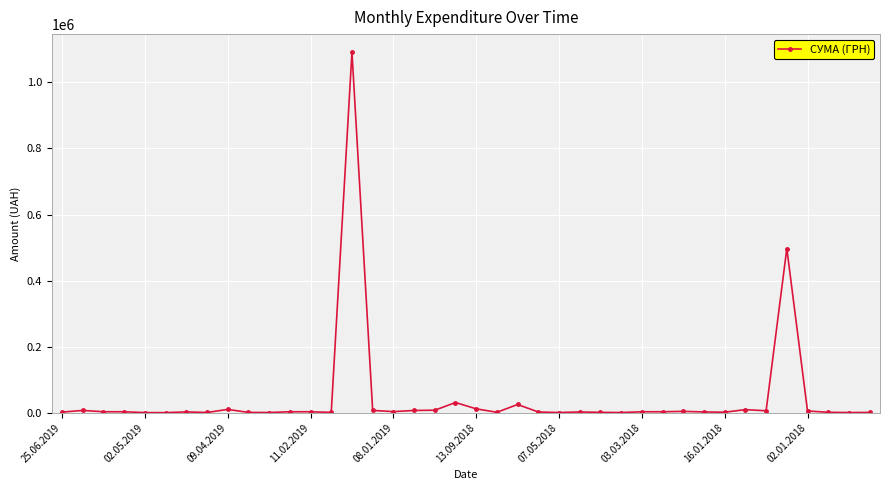

What is the greatest value displayed?

1091579.5